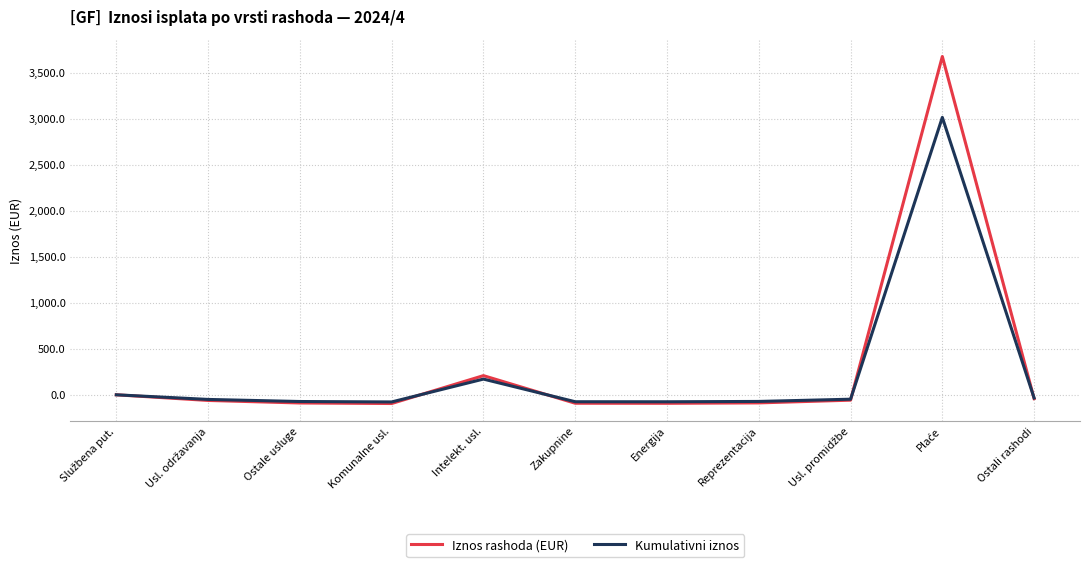

Read the Iznos rashoda (EUR) value at Zakupnine.

-91.8